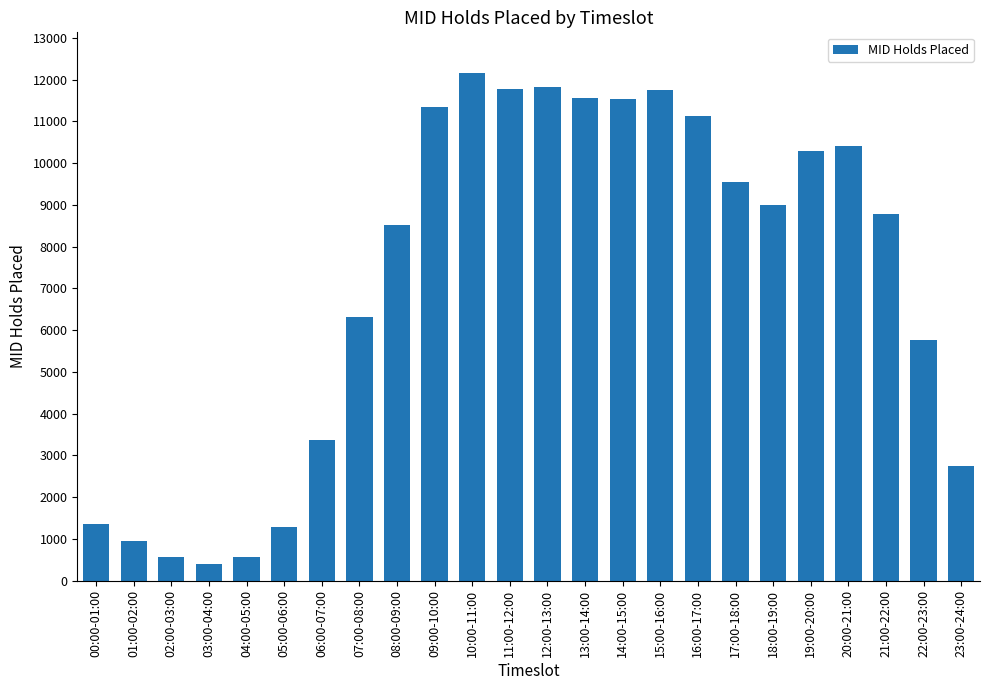

Where is the data nearest to the value 6280?

07:00-08:00